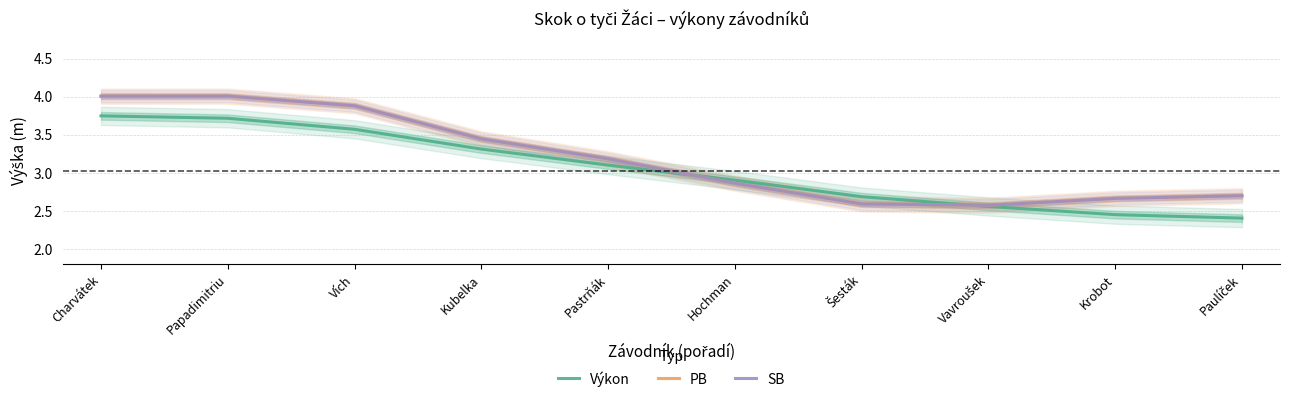

Which series has the widest spread of values?

PB